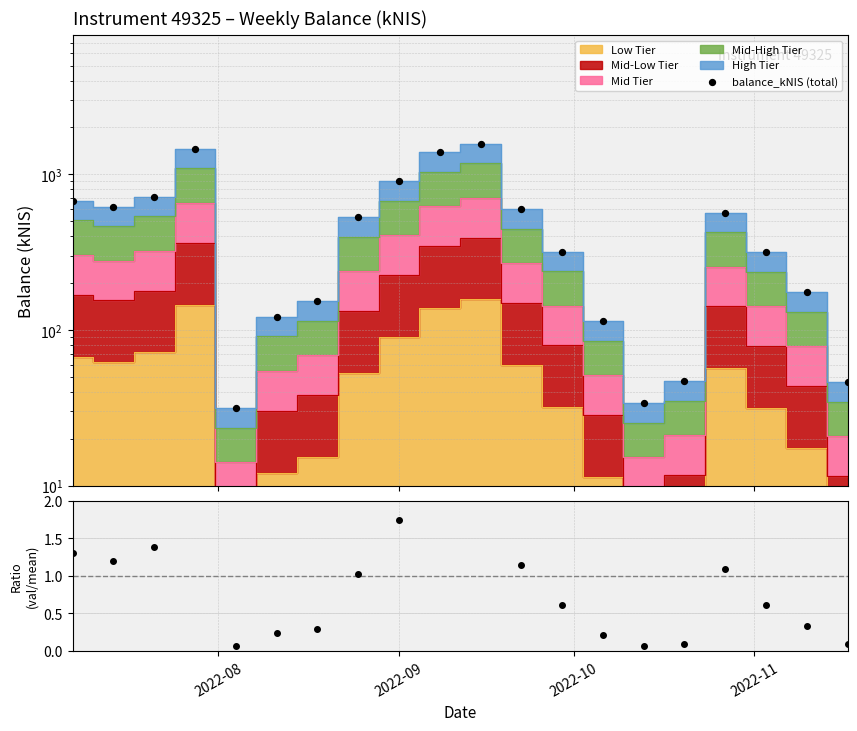

Which series has the largest Y range (max minus min)?

balance_kNIS (total)